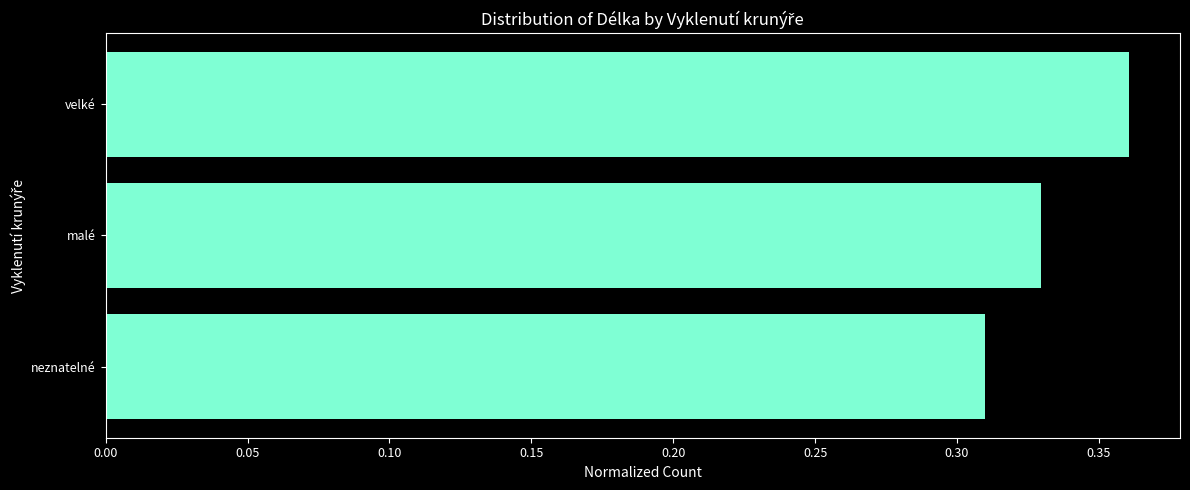

At which label is the value closest to 0?

neznatelné